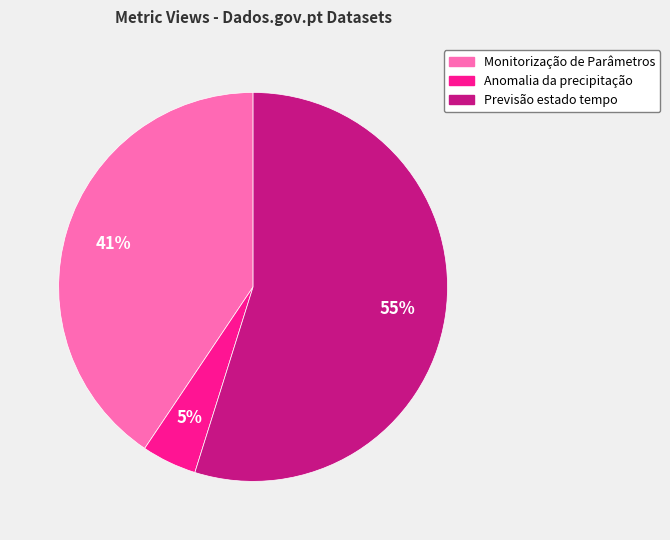

Is there a majority slice in this chart?

Yes